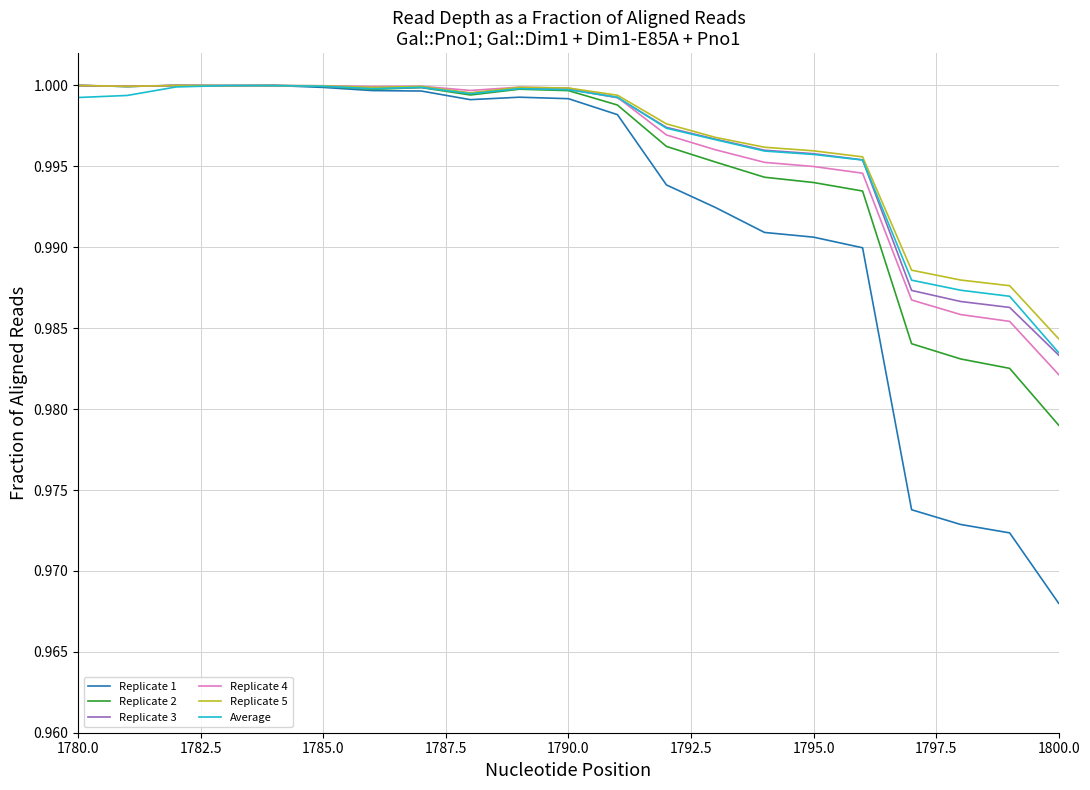

How many series are shown in this chart?

6